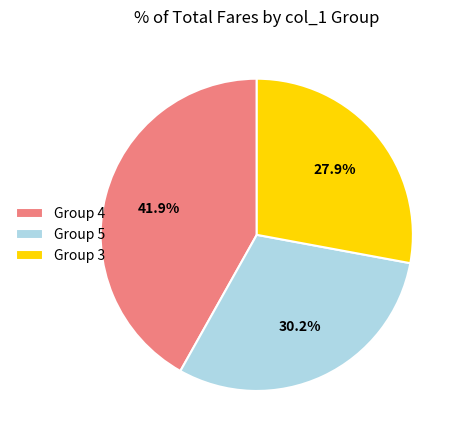

What is the largest slice in the pie chart?

Group 4